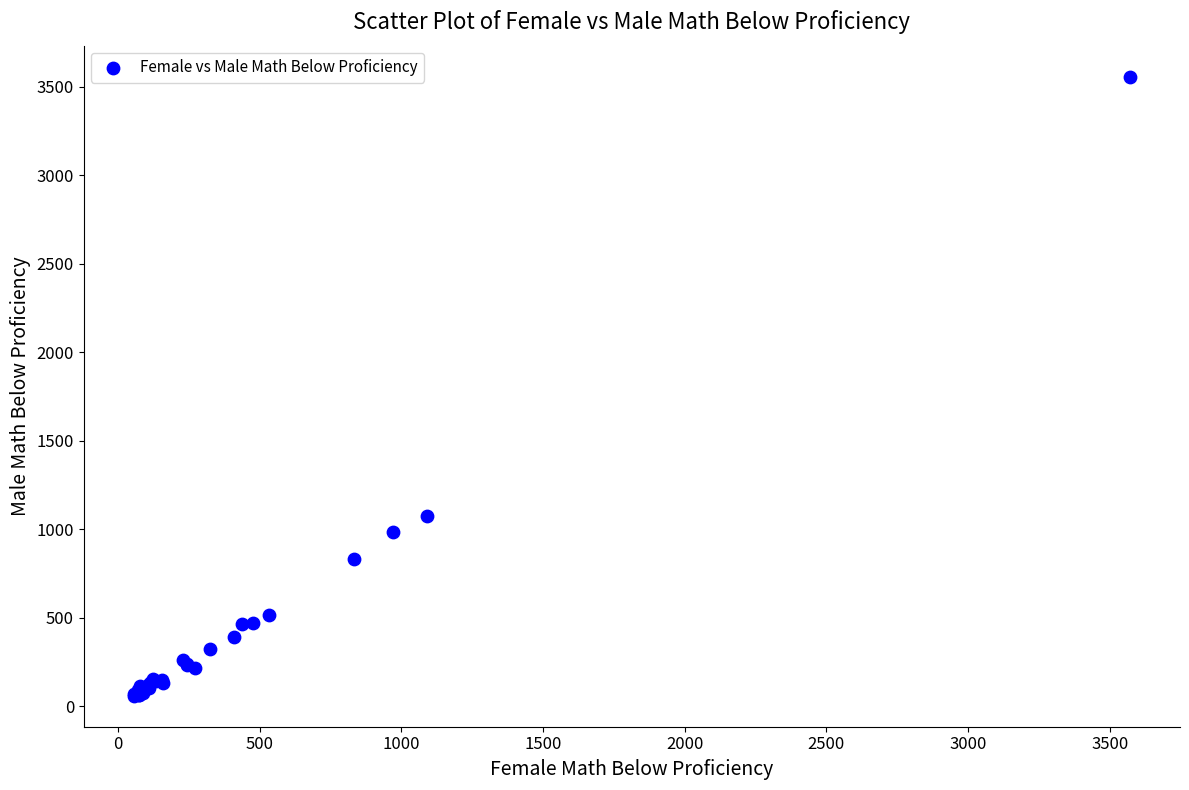

What Y value in the scatter plot is closest to 1807?

1075